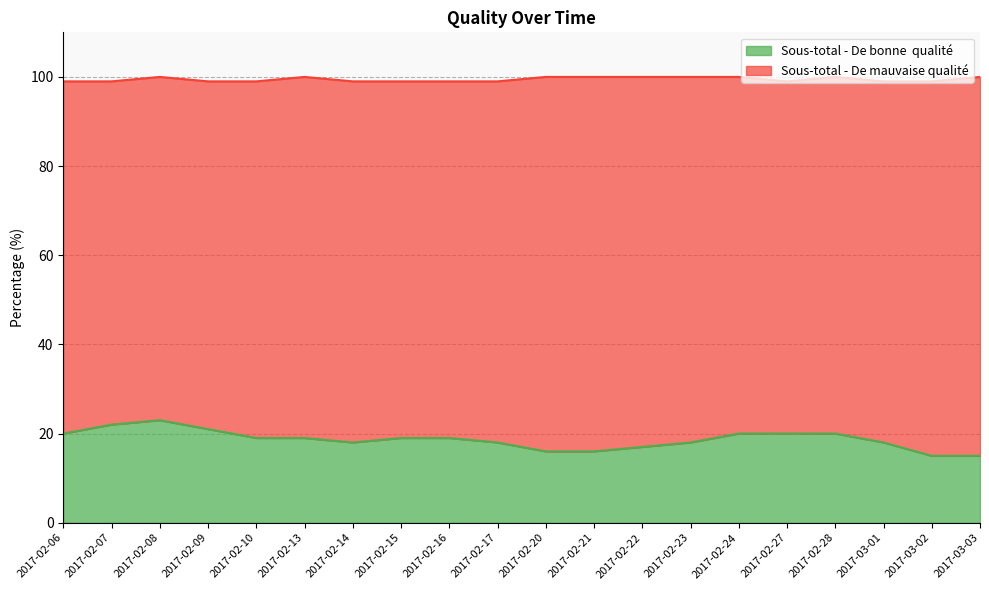

Is it true that the value at 2017-02-28 is 27?

False